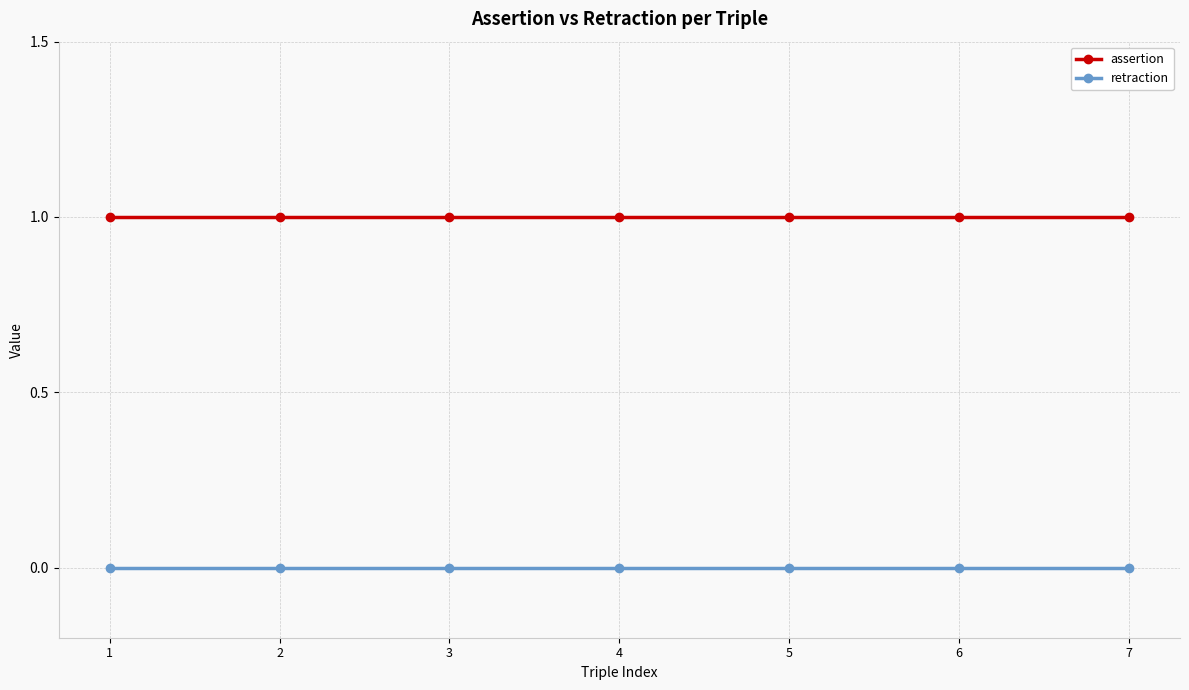

List the series in order of their overall mean, lowest first.

retraction, assertion